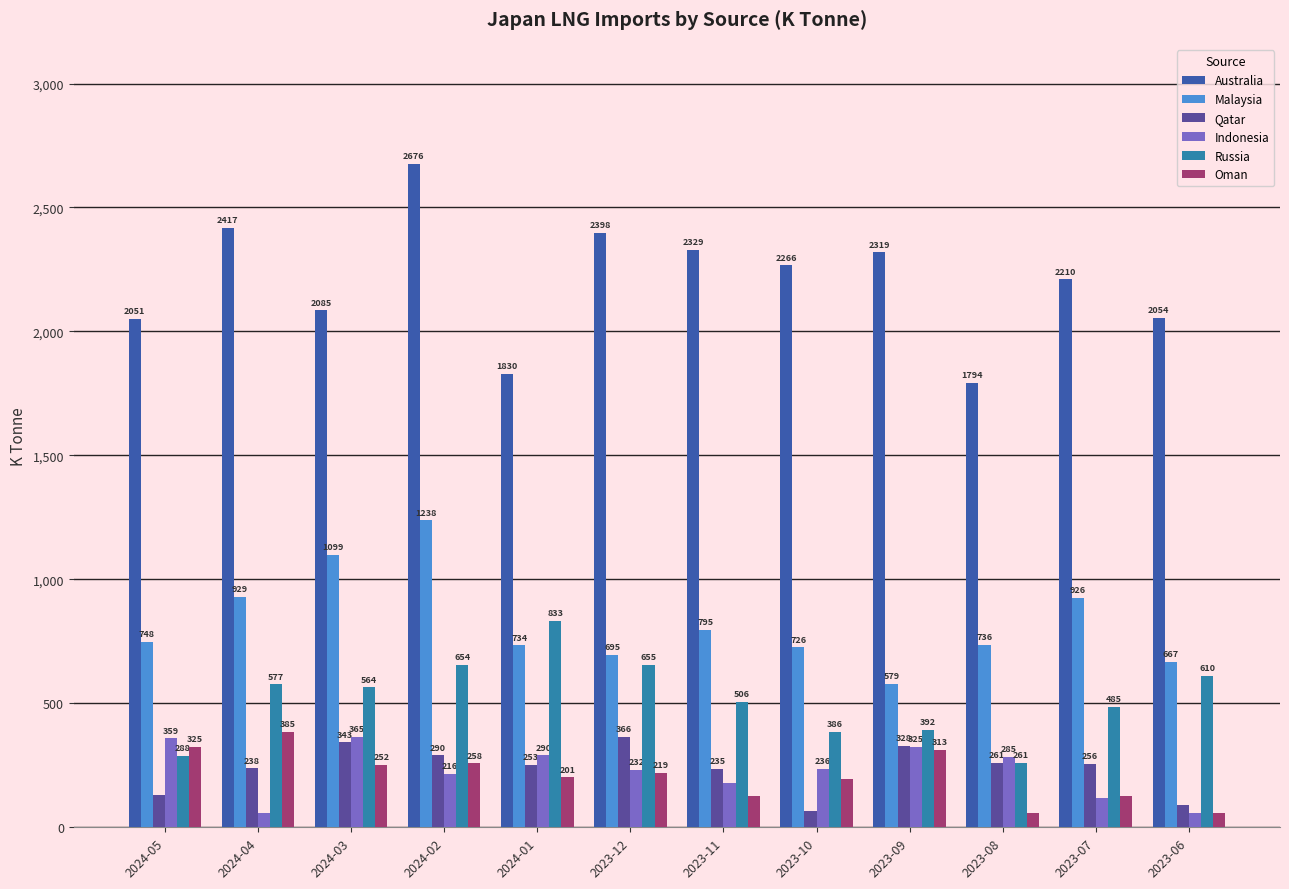

At 2024-03, list the series in order from smallest to largest.

Oman, Qatar, Indonesia, Russia, Malaysia, Australia